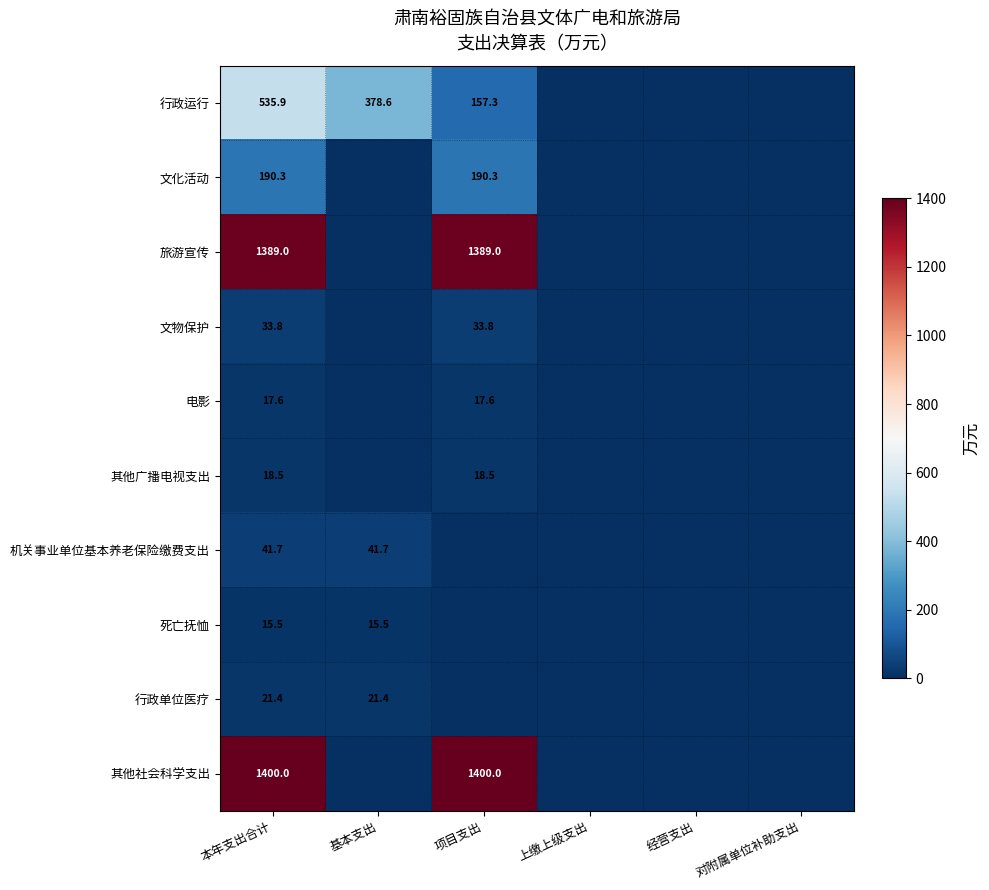

True or false: 旅游宣传 has a value of 1389.0 at 本年支出合计.

True